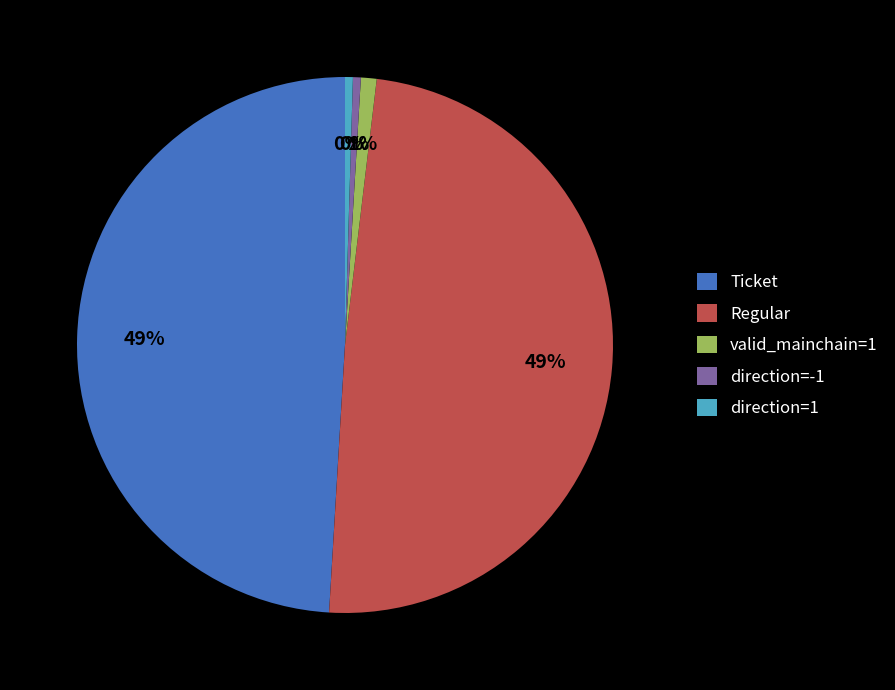

Does any single category account for the majority?

No